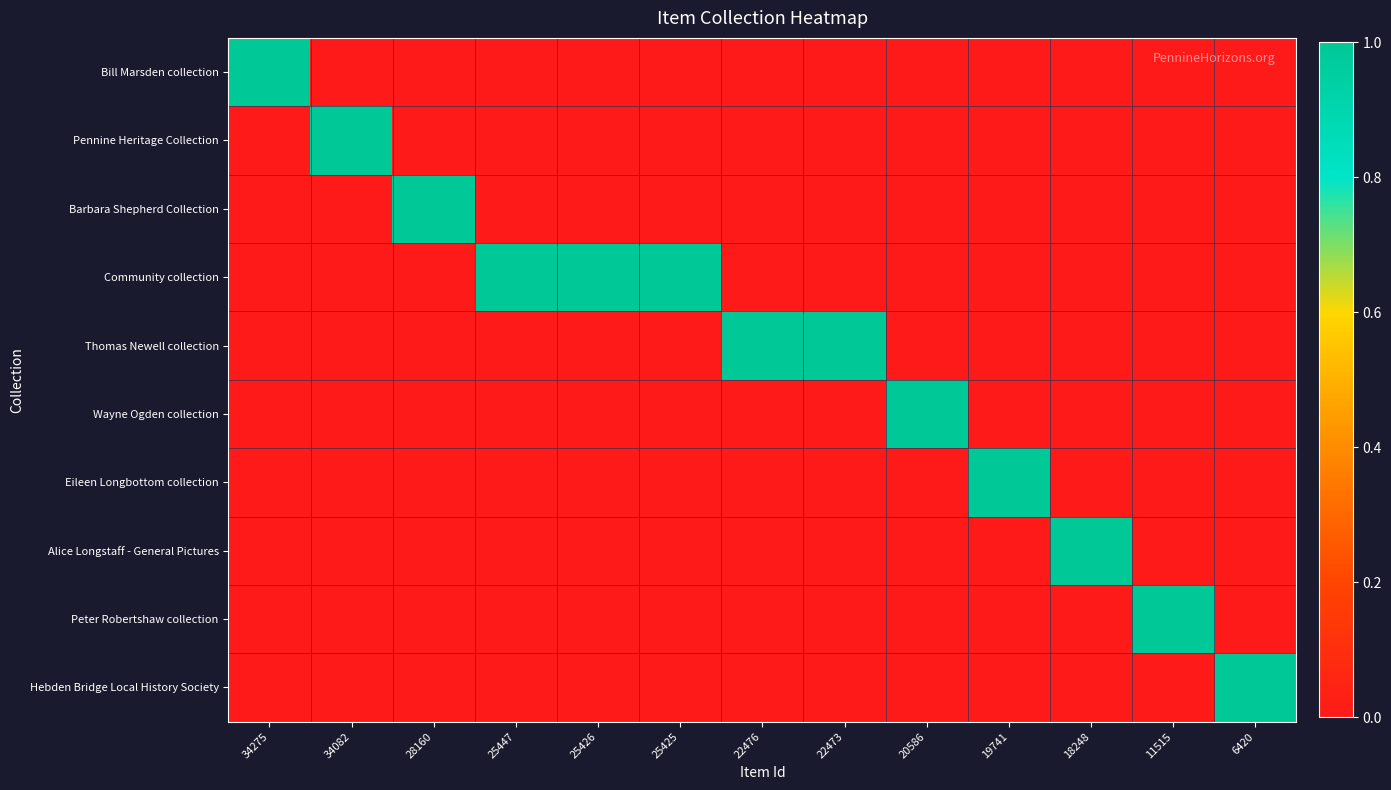

How many data points does each series have?

13